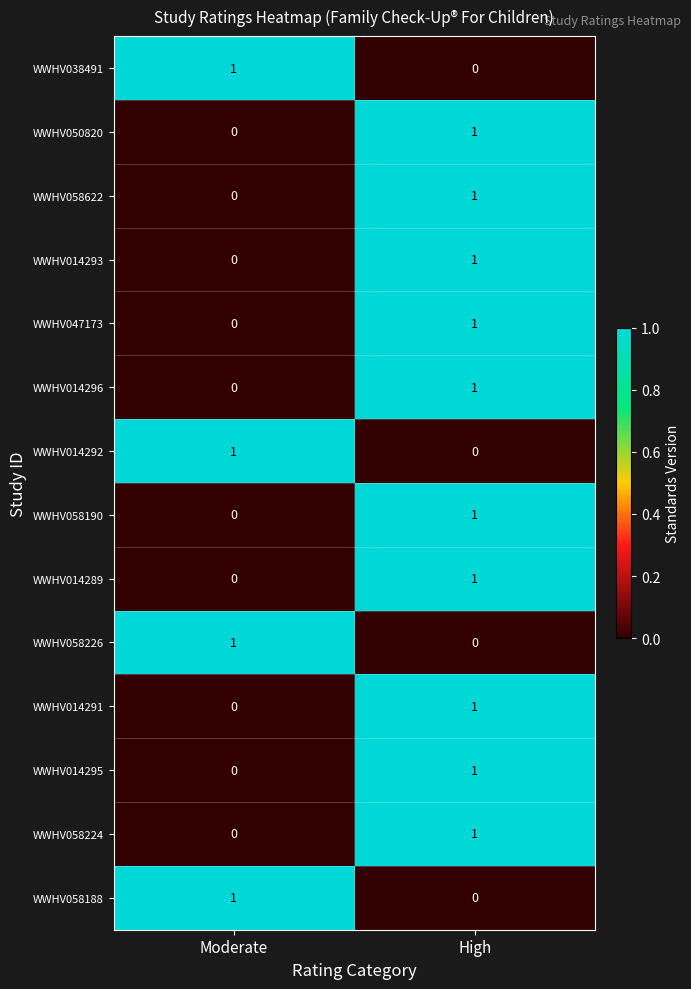

What is the total value across all series at Moderate?

4